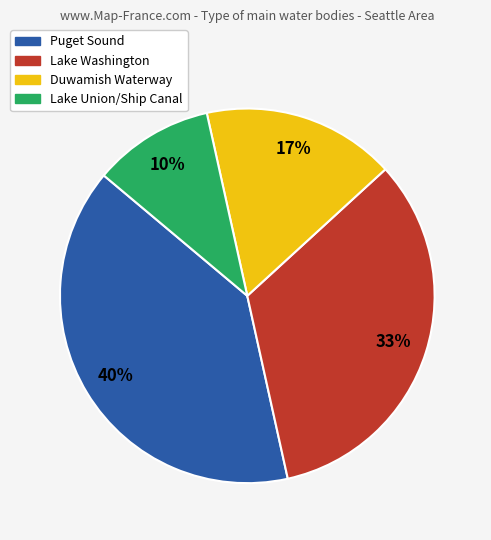

To the nearest percent, what percentage of the pie is Lake Union/Ship Canal?

10%